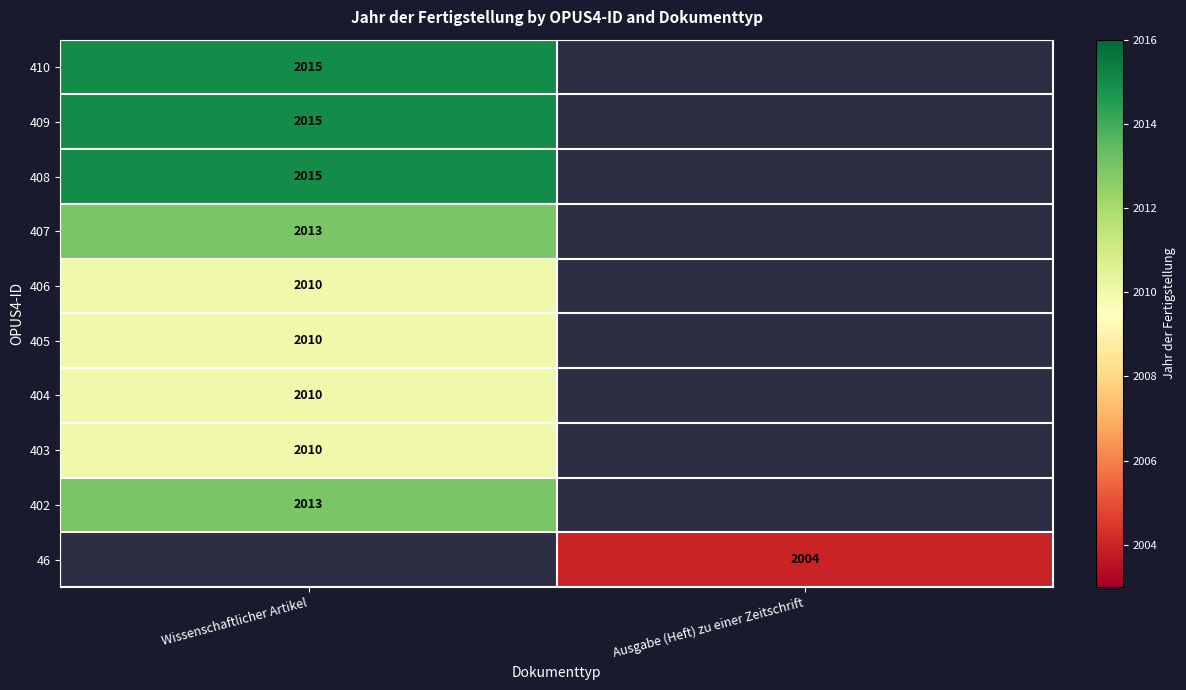

Is it true that 408 equals 2015 at Wissenschaftlicher Artikel?

True